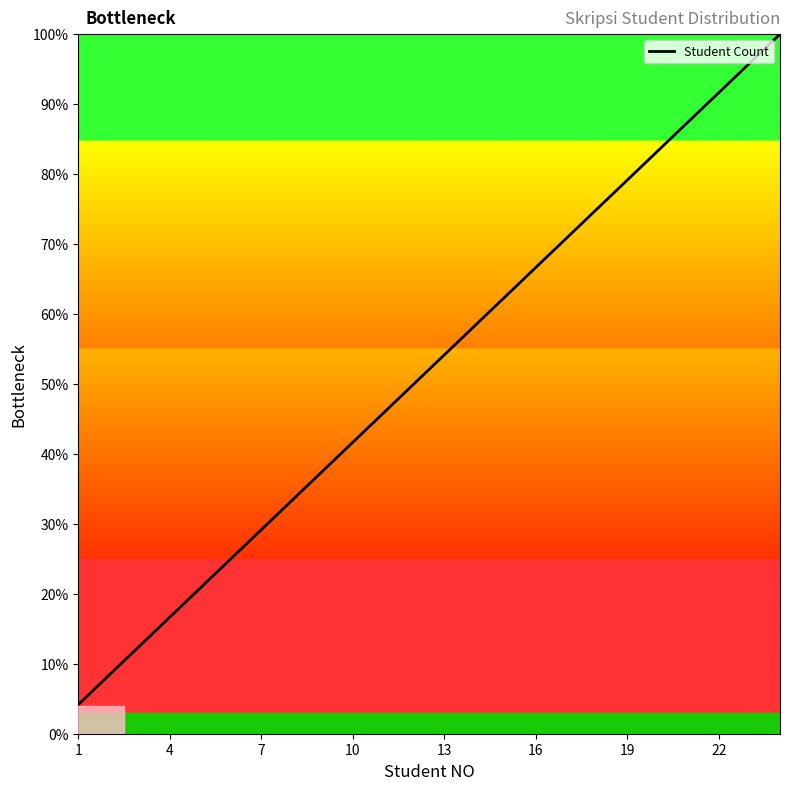

What is the maximum value shown in the chart?

100.0